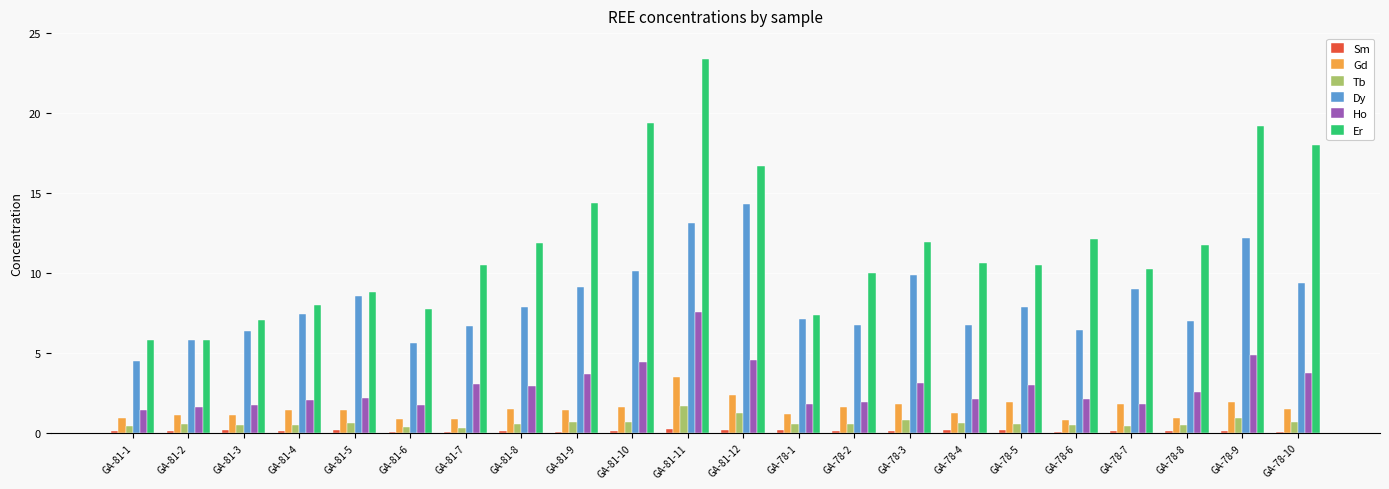

What is the greatest value displayed?

23.4